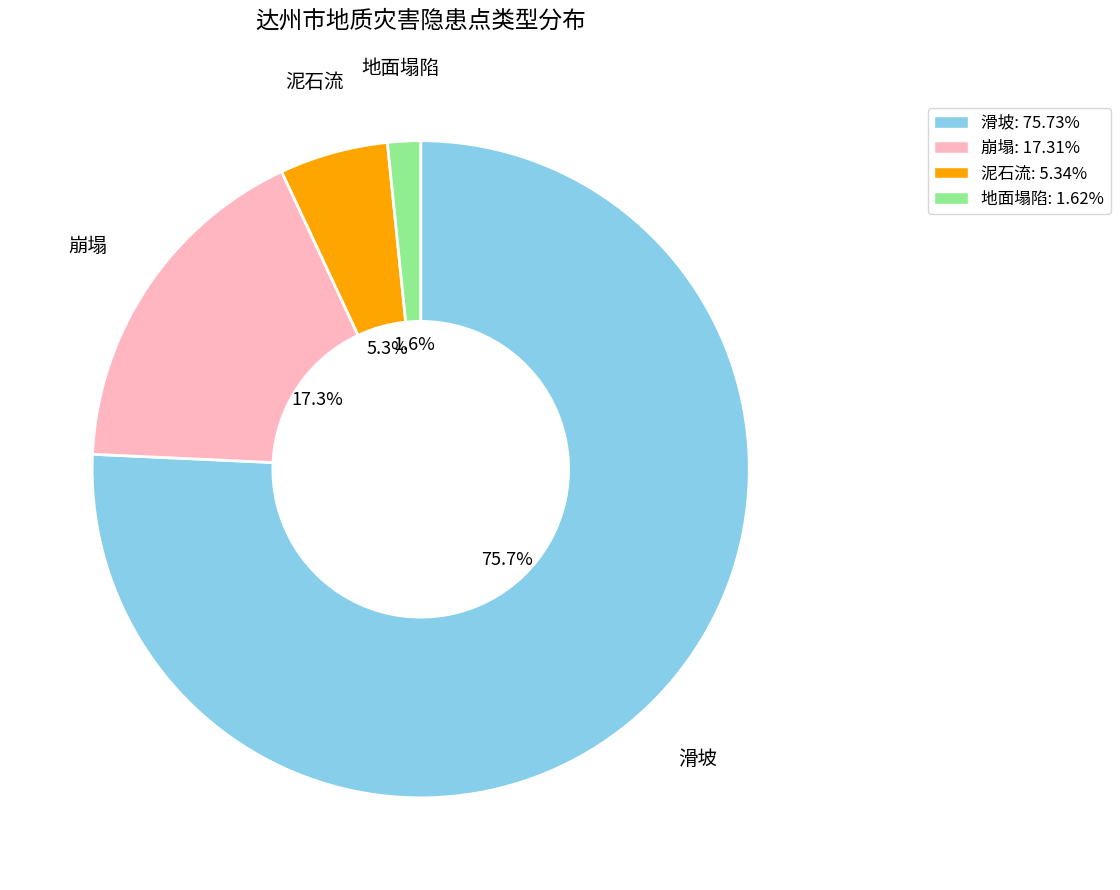

Between 地面塌陷 and 崩塌, which is larger?

崩塌